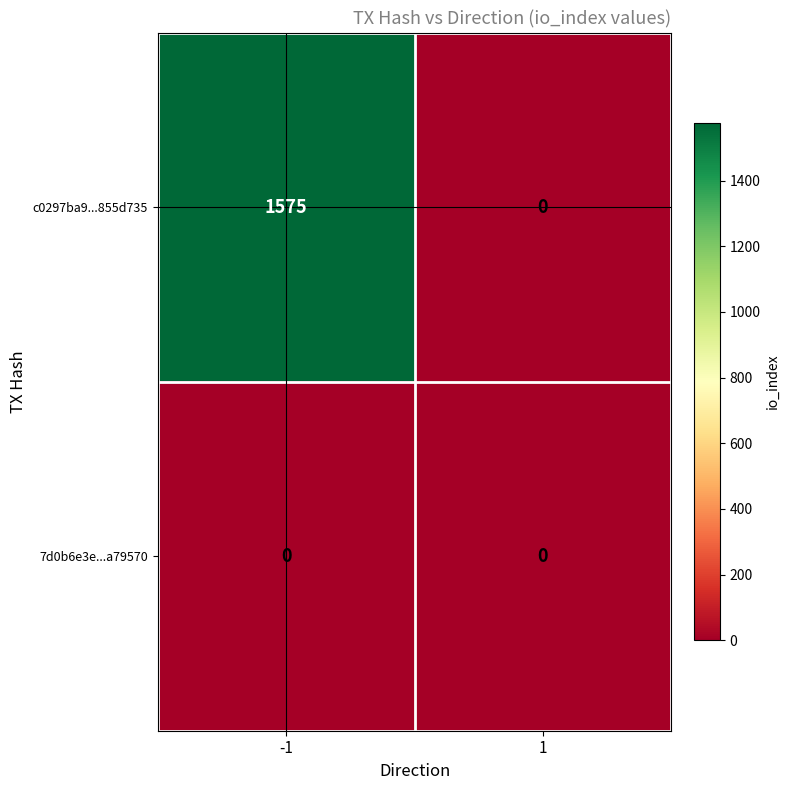

The value of c0297ba9...855d735 at -1 is 317. True or false?

False